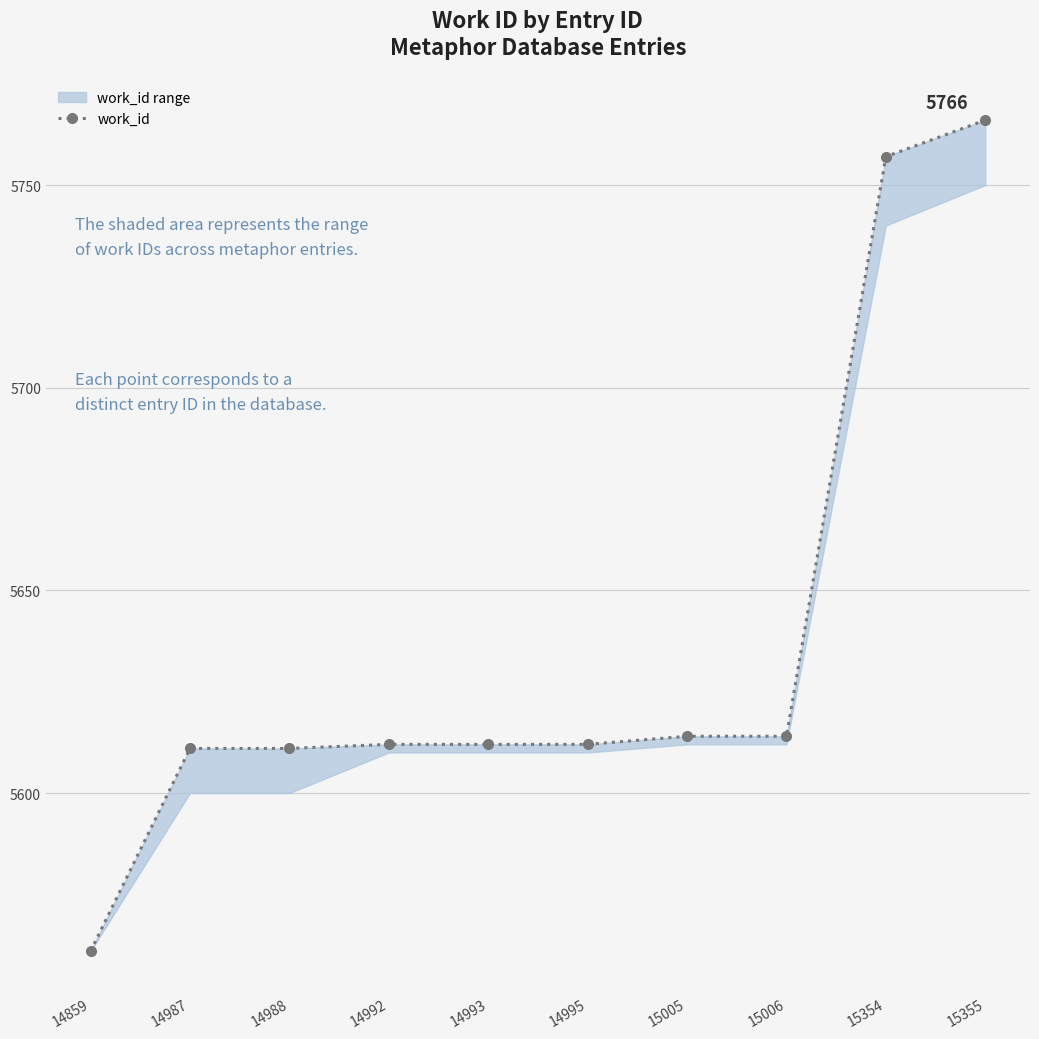

Which has a higher value, 14987 or 15005?

15005